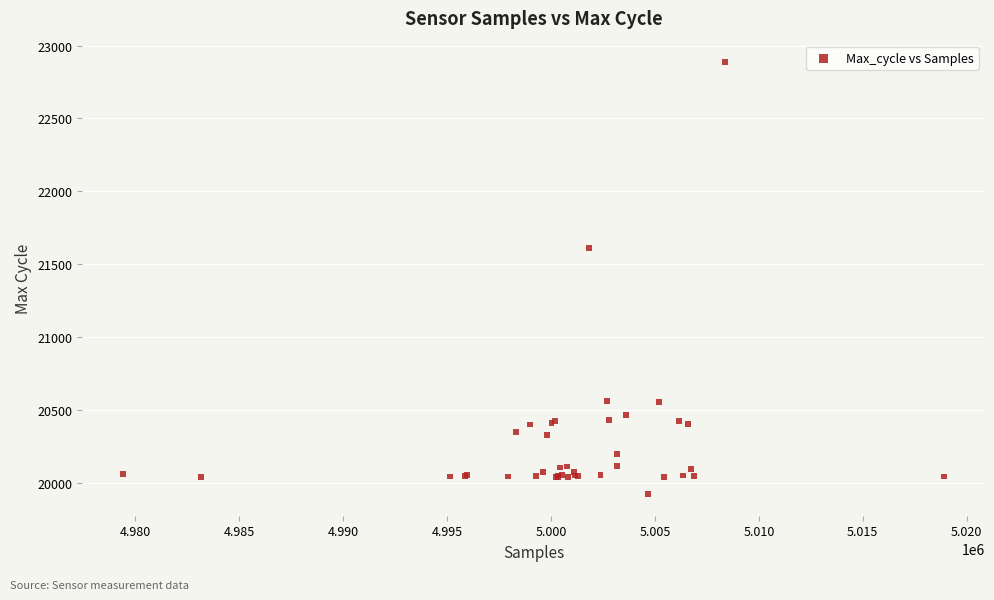

What Y value in the scatter plot is closest to 21403?

21612